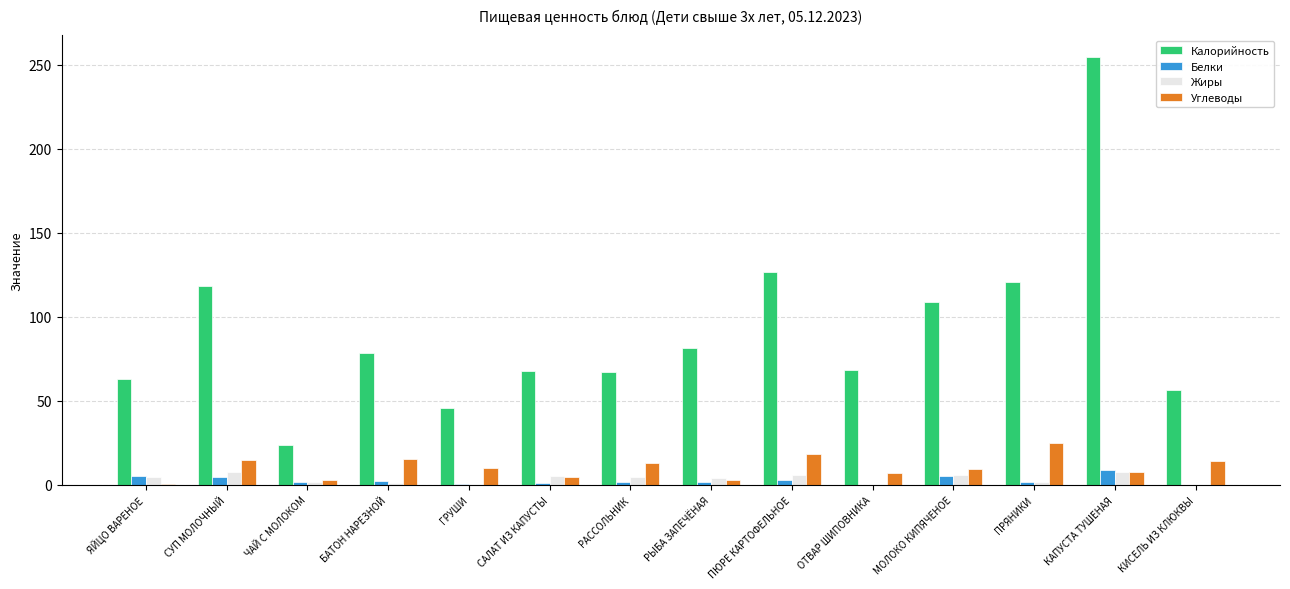

Which series has the largest total across all categories?

Калорийность